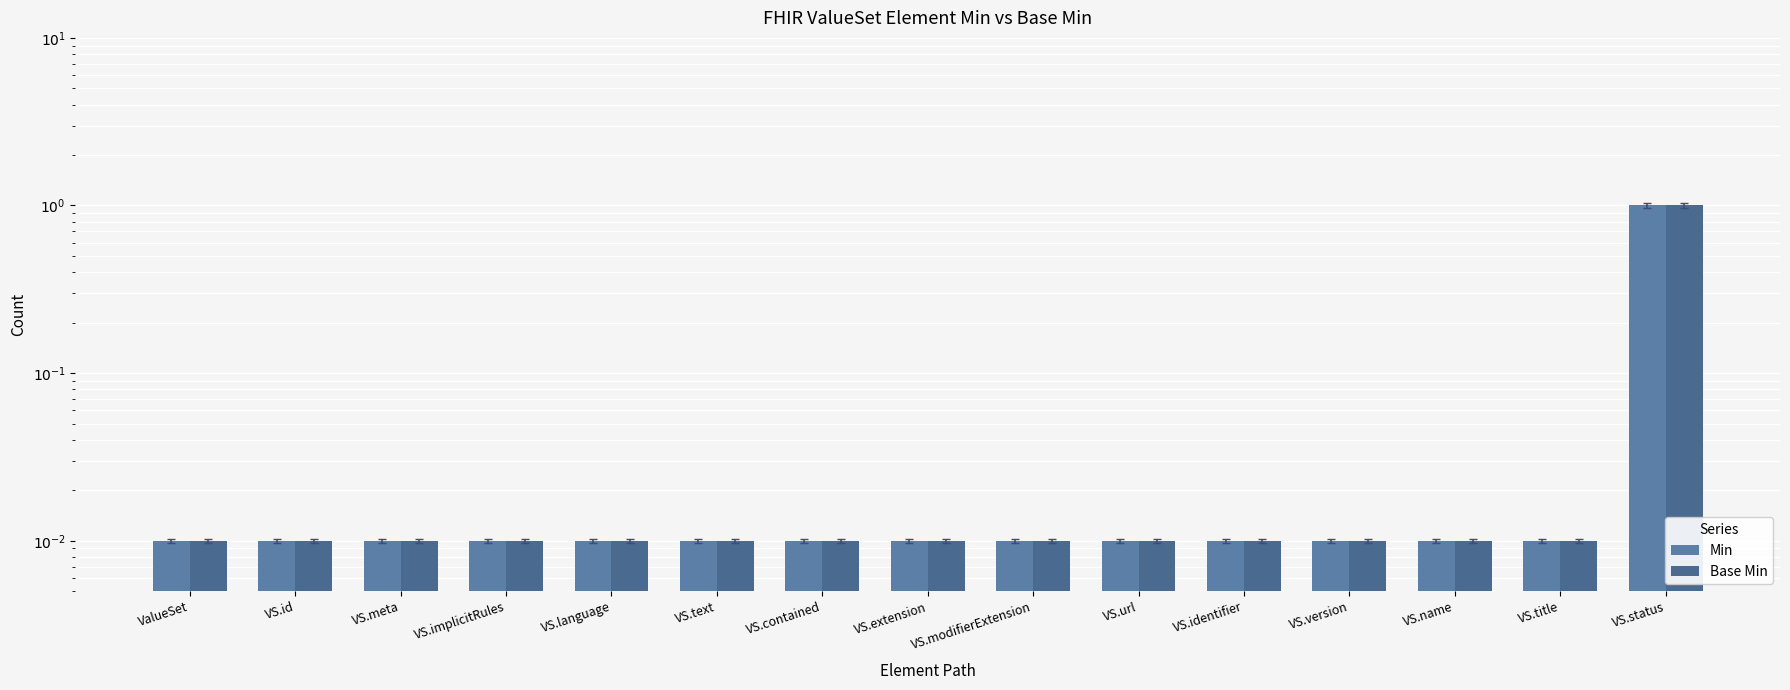

How many distinct data groups are displayed?

2